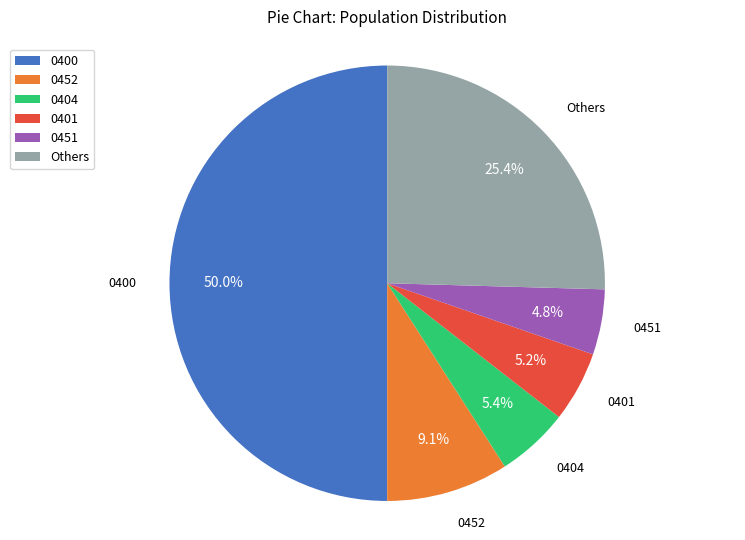

Does 0404 represent more than half of the total?

No